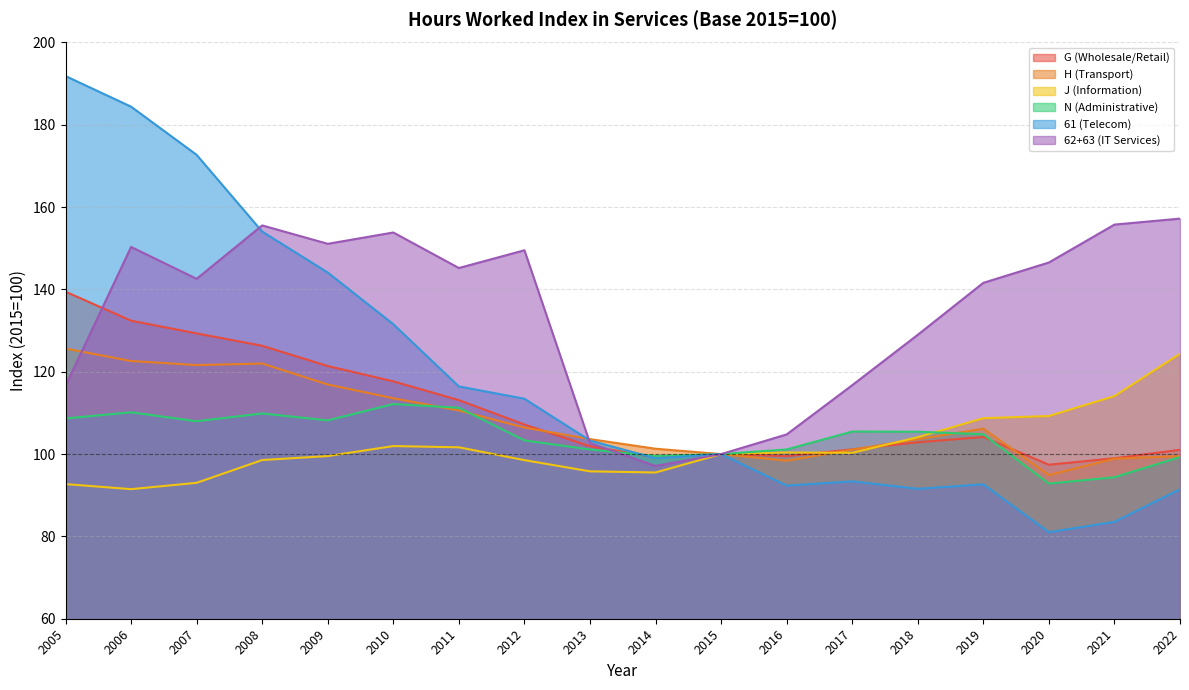

After their last crossing, which series has the higher values: 61 (Telecom) or H (Transport)?

H (Transport)